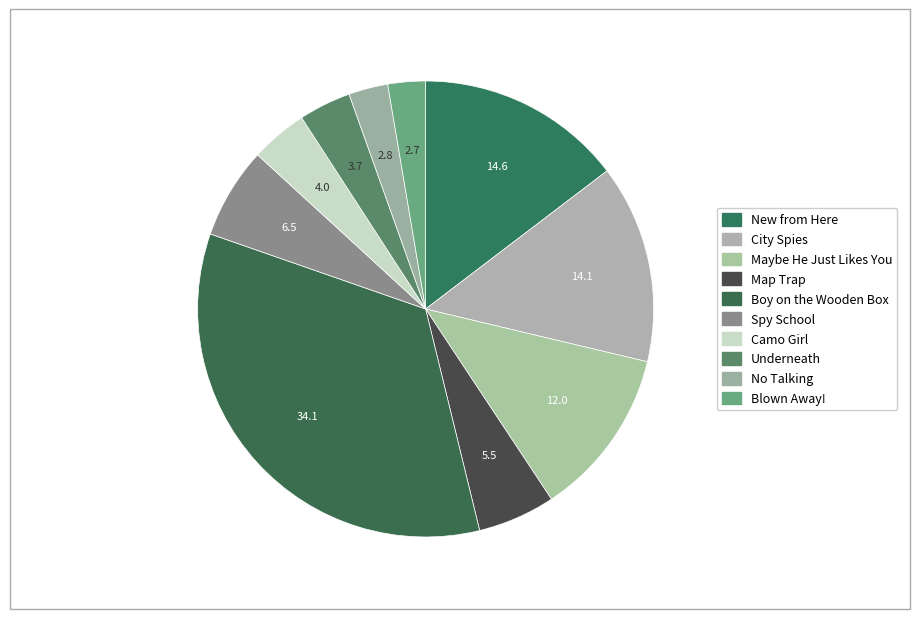

Count the number of slices in the pie.

10